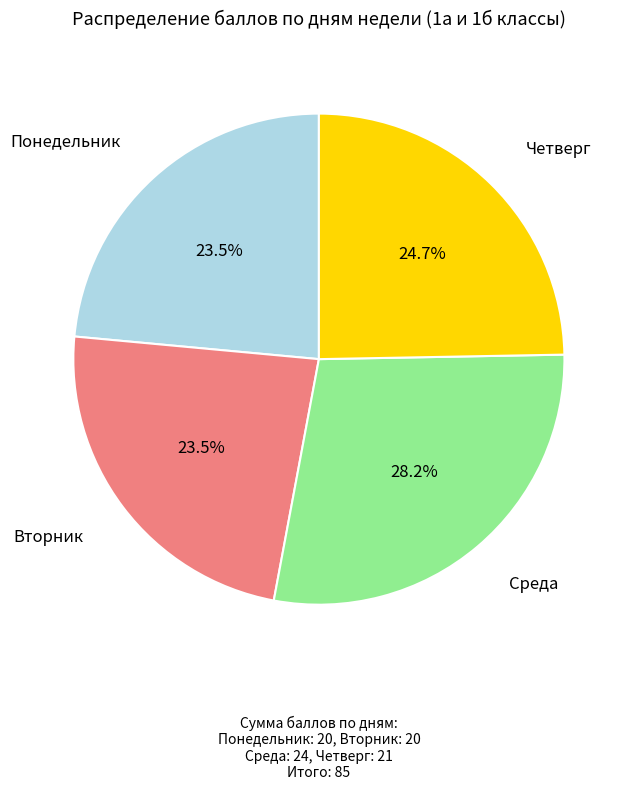

True or false: Понедельник accounts for 16% of the total.

False